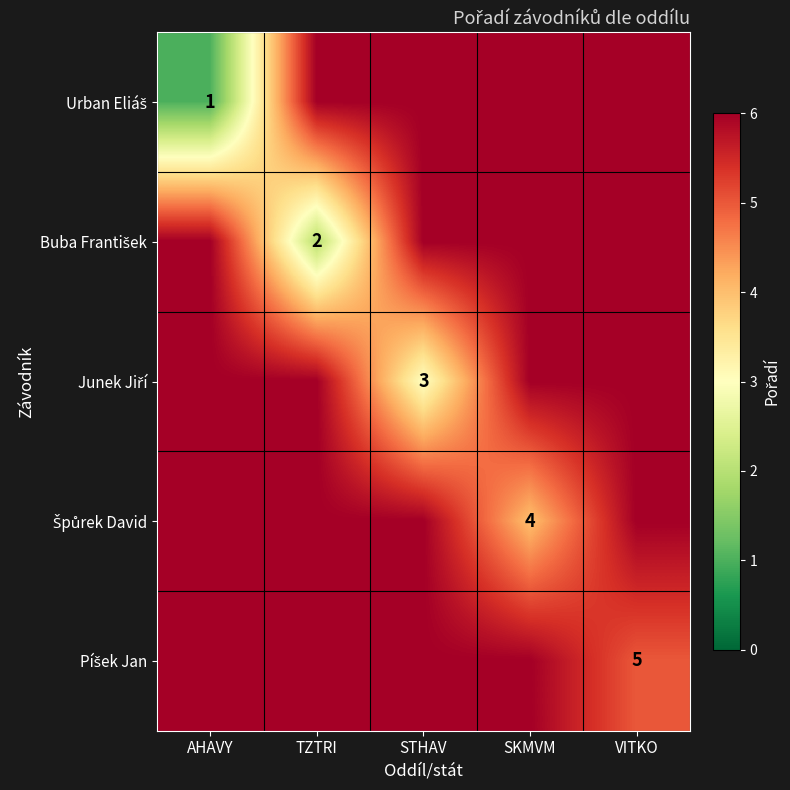

What is the average value of the Buba František series?

5